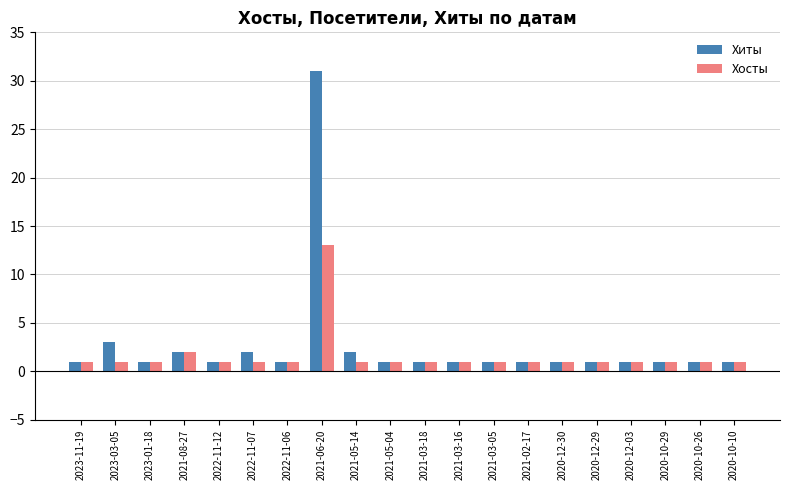

At which category is the sum across all series the highest?

2021-06-20